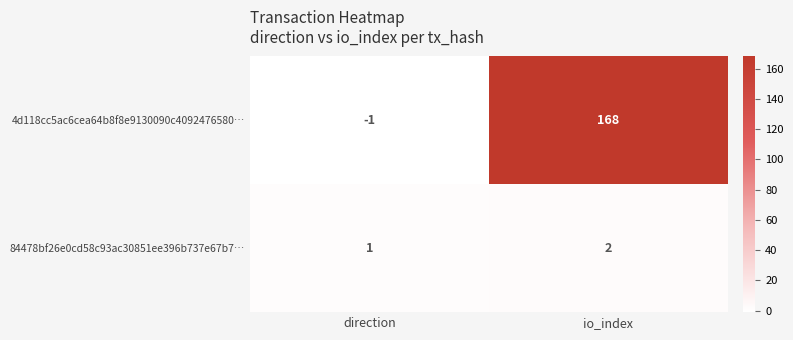

At how many categories does at least one series exceed 122?

1